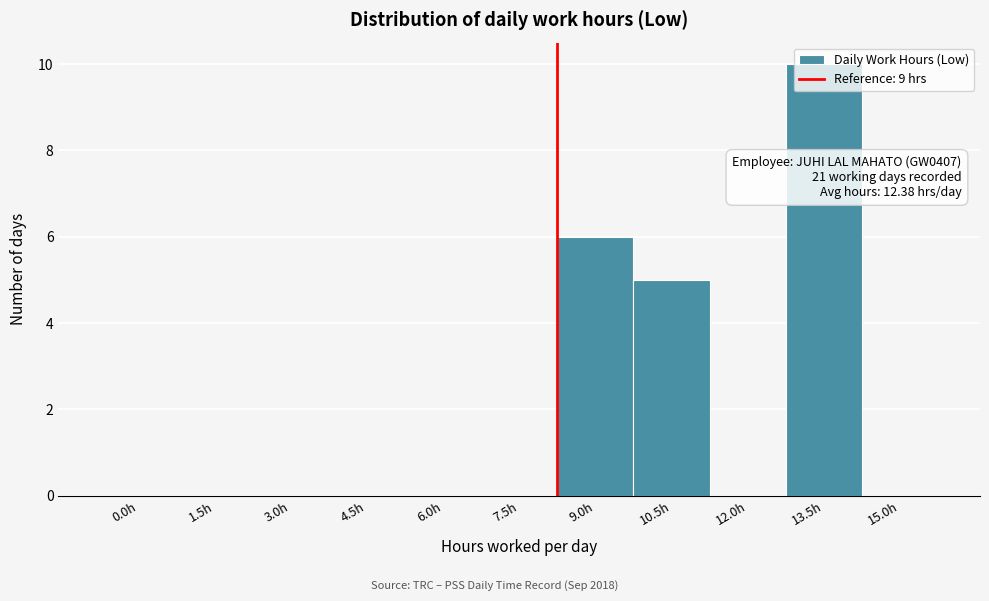

Which label corresponds to the largest value in the chart?

13.5h